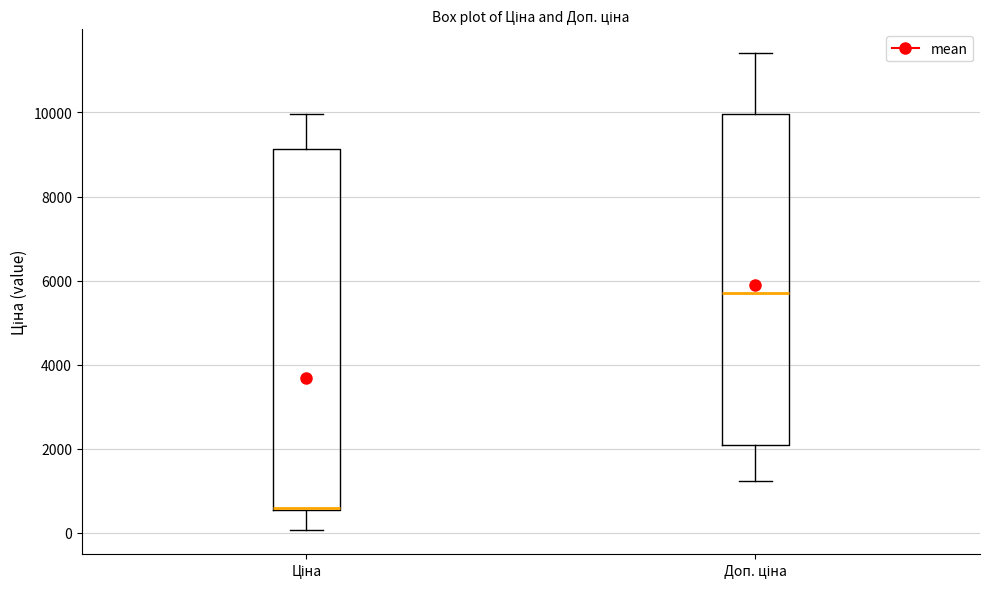

Where does the median line of the box for Доп. ціна sit on the y-axis? The values are not printed on the chart, so give them approximately, as read against the axis.

5800